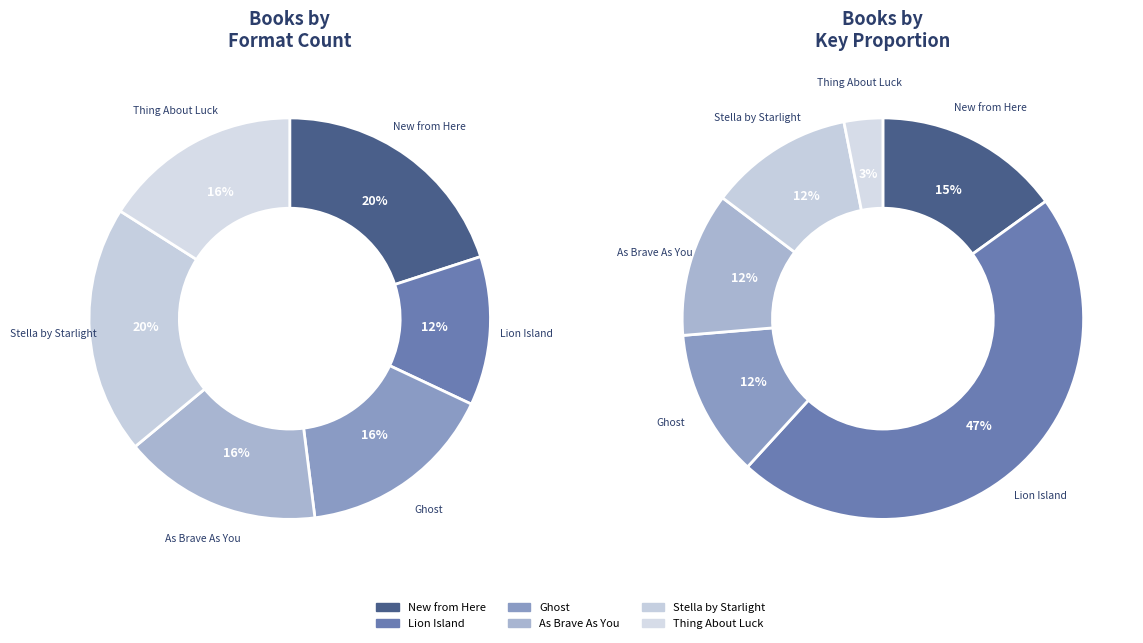

Is it true that Ghost is 21% of the pie?

False